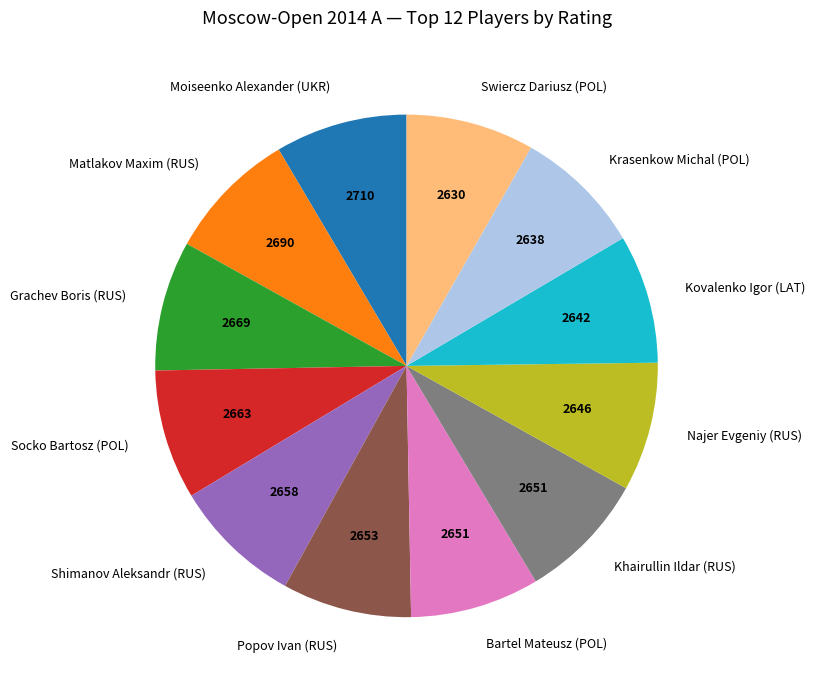

Approximately how many times larger is the value at Moiseenko Alexander (UKR) compared to Swiercz Dariusz (POL)?

1.0